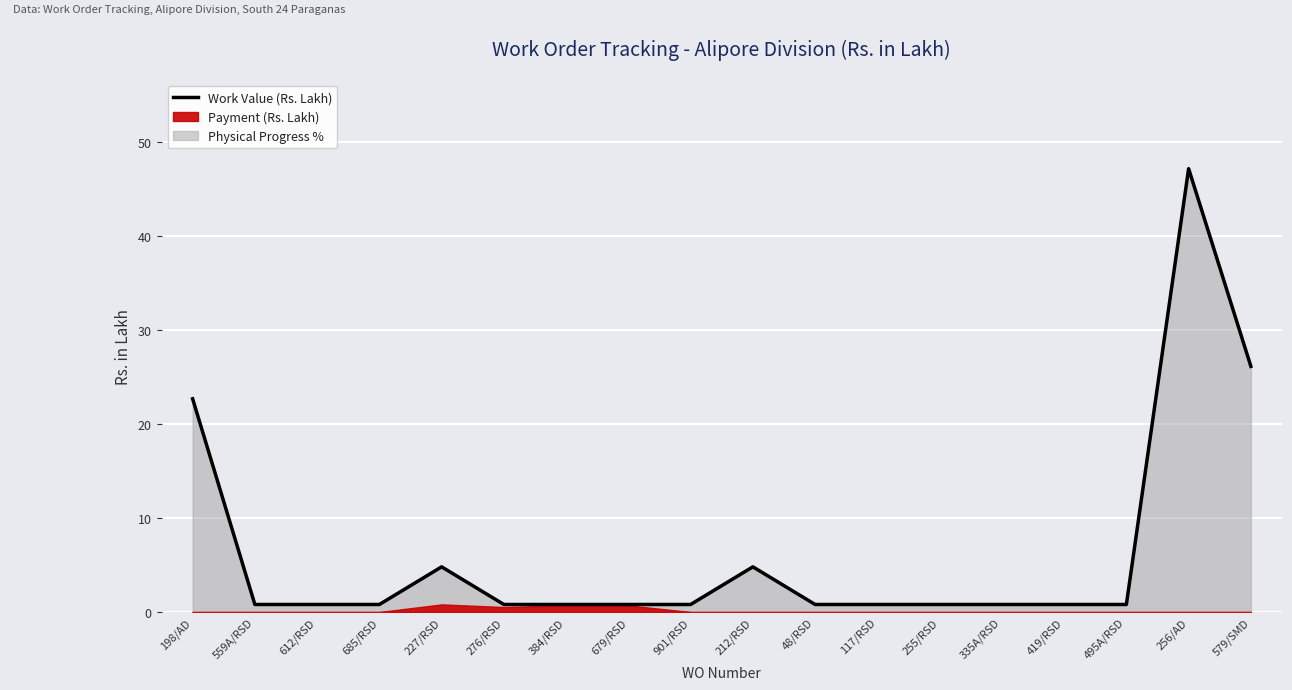

What is the minimum value shown in the chart?

0.8